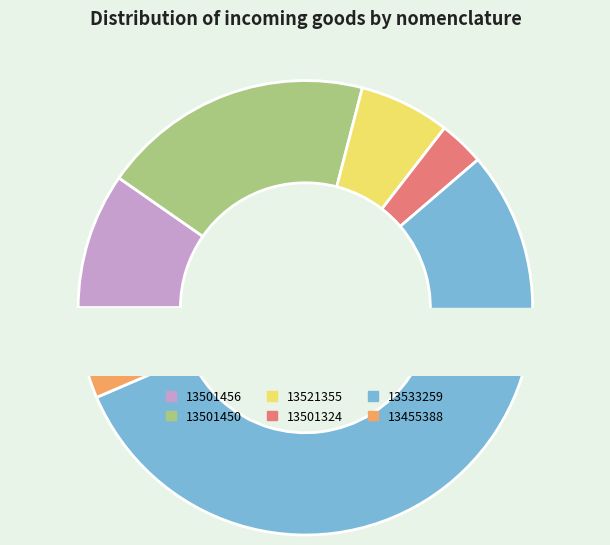

To the nearest percent, what is the average slice percentage?

17%